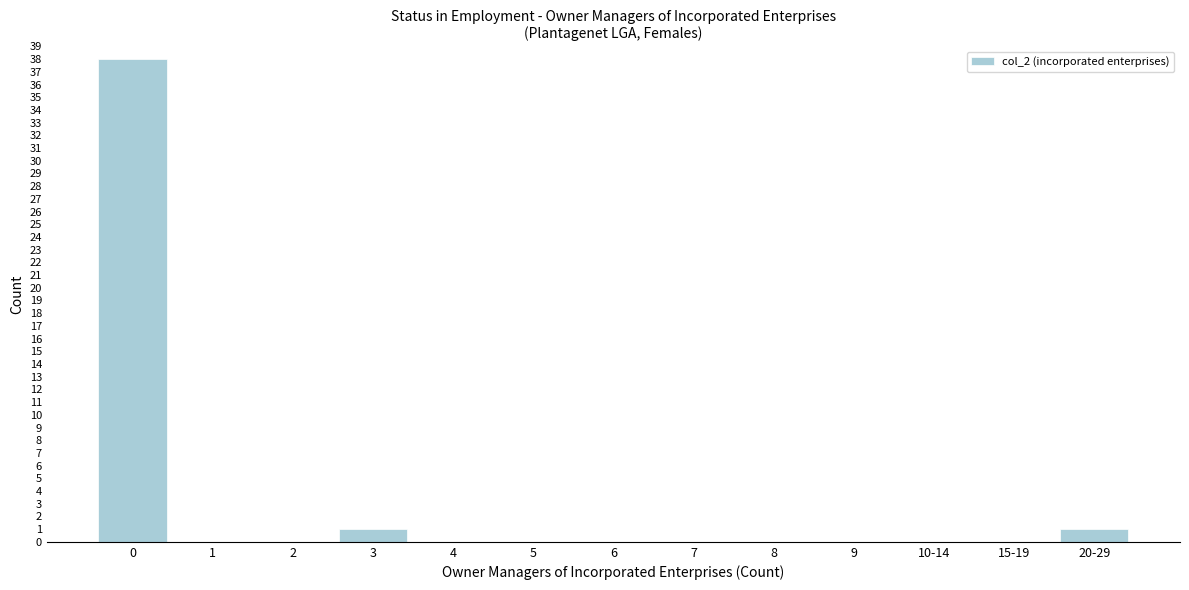

Reading right to left, list all the values displayed in this chart.

20-29=1	15-19=0	10-14=0	9=0	8=0	7=0	6=0	5=0	4=0	3=1	2=0	1=0	0=38